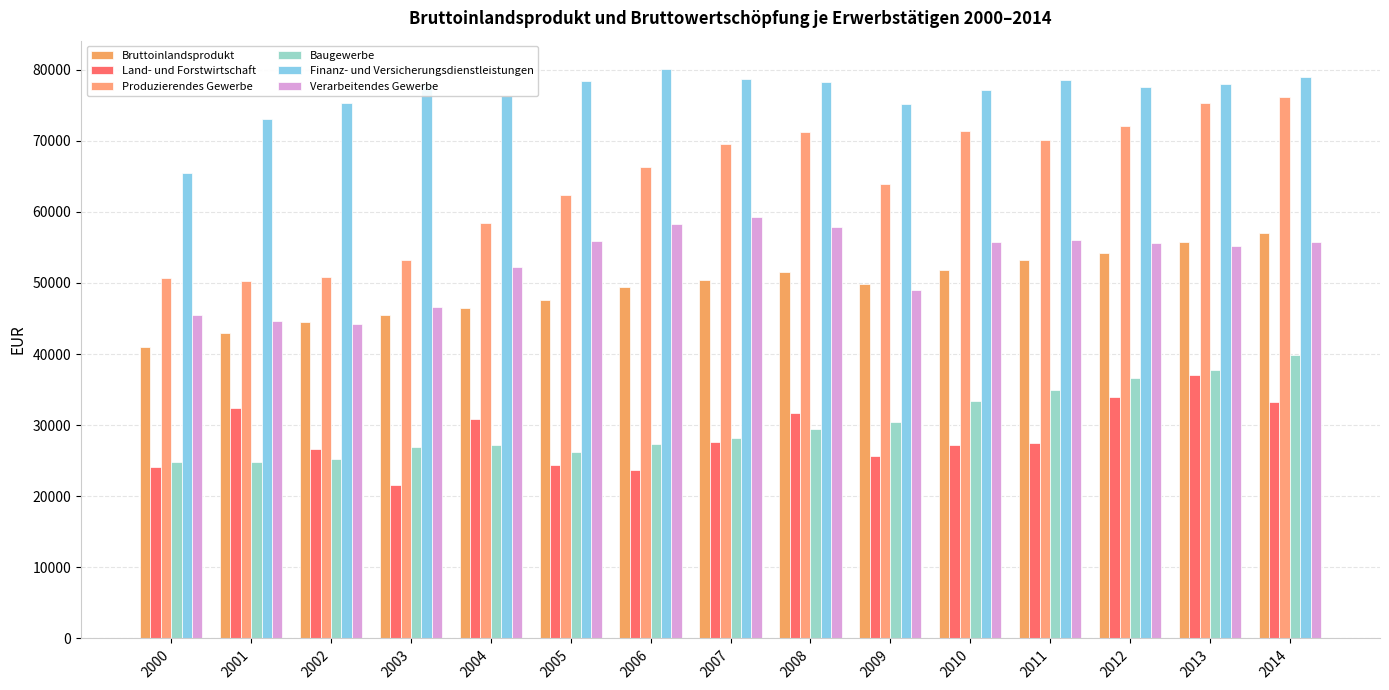

Which series has the largest range (max minus min)?

Produzierendes Gewerbe